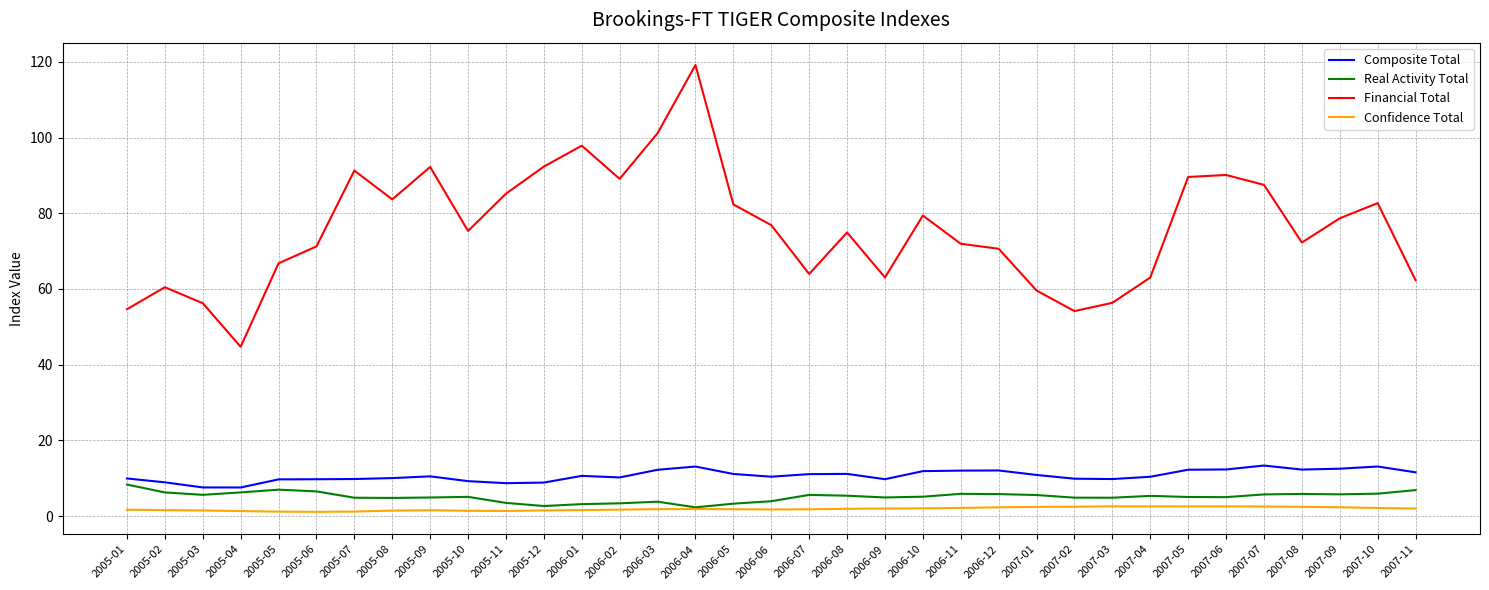

List the series in order of their peak value, highest first.

Financial Total, Composite Total, Real Activity Total, Confidence Total